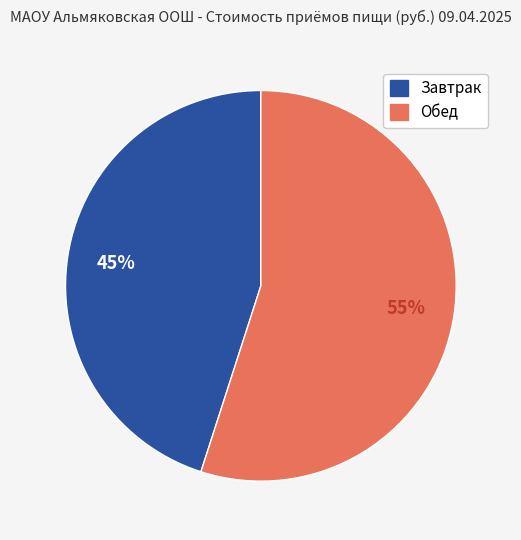

Is the sum of Завтрак and Обед greater than half?

Yes